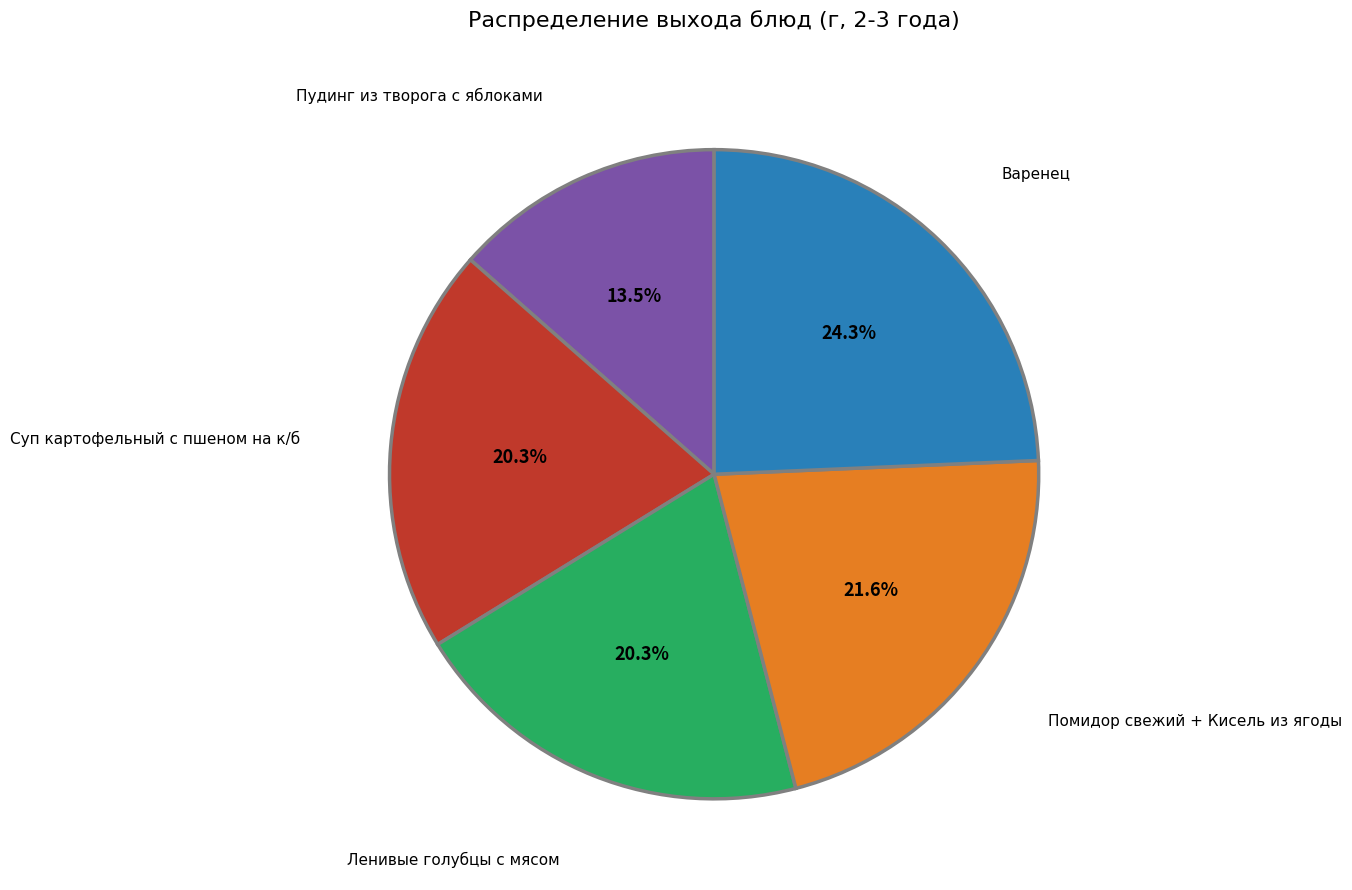

Is there any slice that represents more than half of the pie?

No